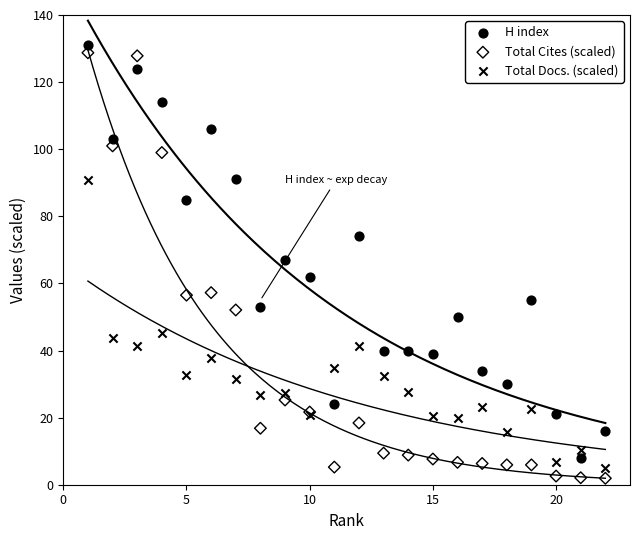

Which series contains the lowest Y value?

Total Cites (scaled)